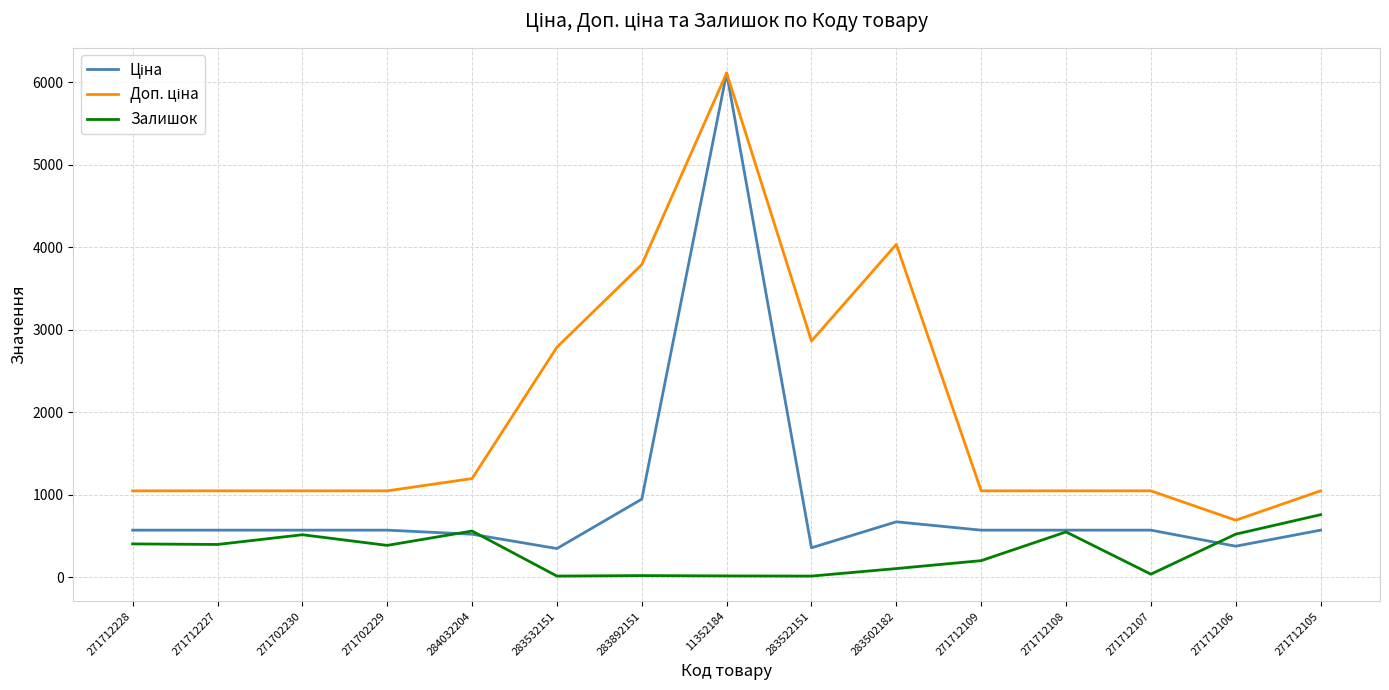

Does the chart have visible grid lines?

Yes